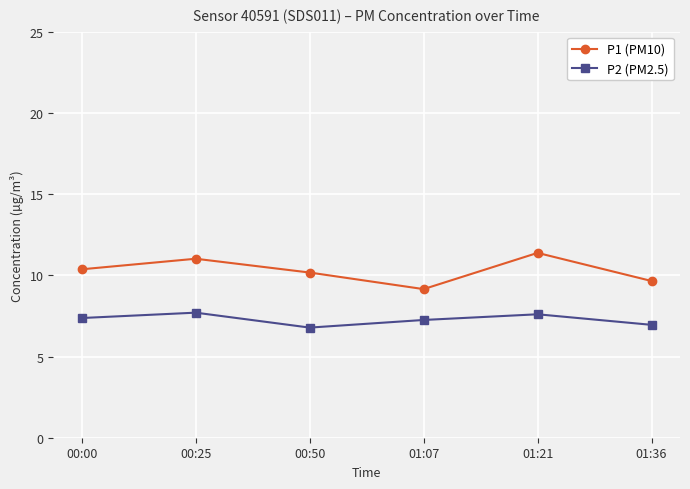

Does the chart display data point markers on the line(s)?

Yes